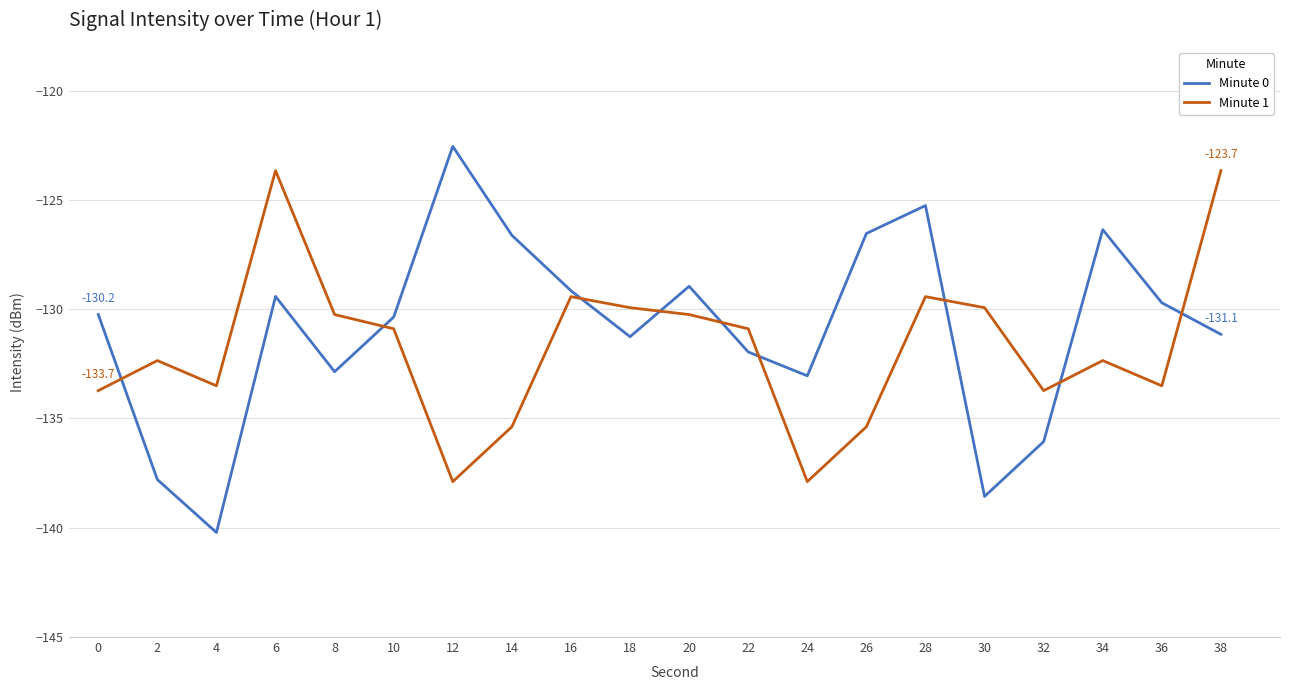

Between which two adjacent categories do Minute 1 and Minute 0 first intersect?

0 and 2